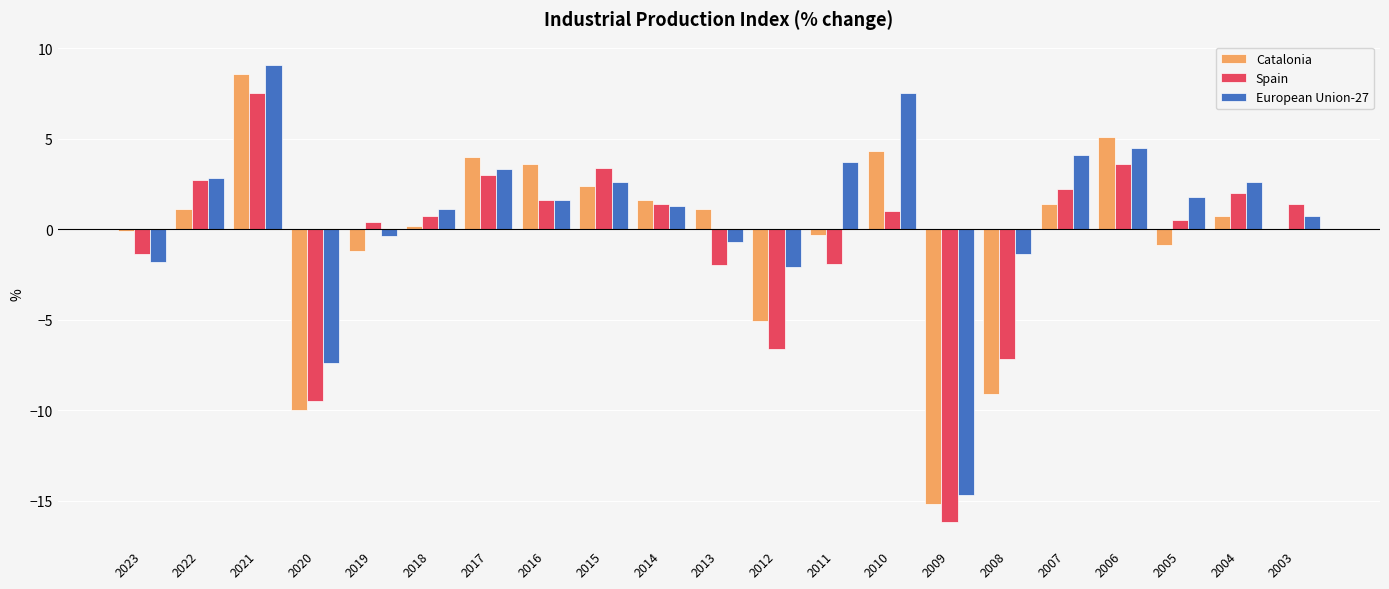

What is the difference between the Spain values at 2006 and 2018?

2.9